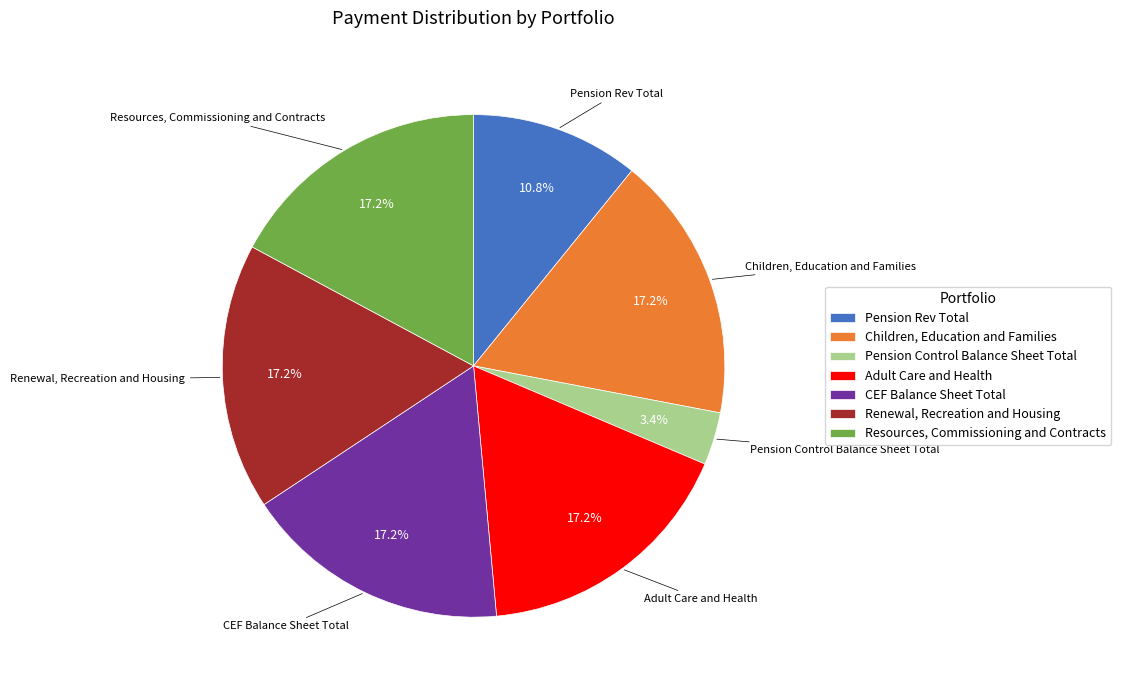

What is the total percentage of Renewal, Recreation and Housing and Children, Education and Families?

34.3%